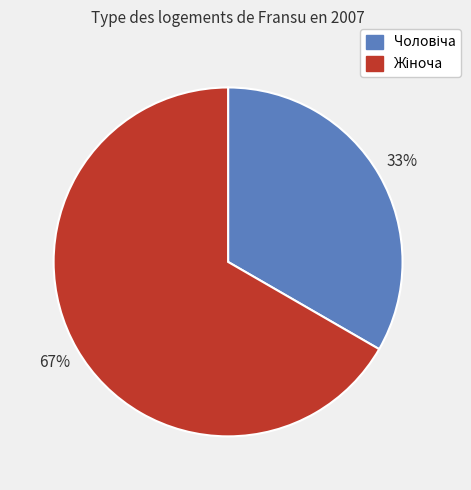

Is there any slice that represents more than half of the pie?

Yes